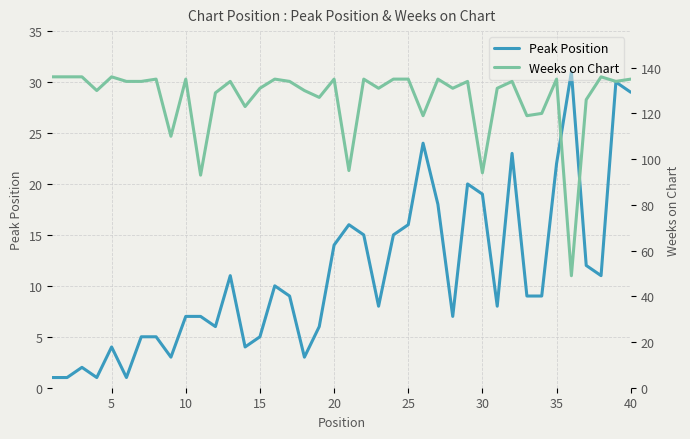

What is the difference between the second highest and second lowest values in the Weeks on Chart series?

43